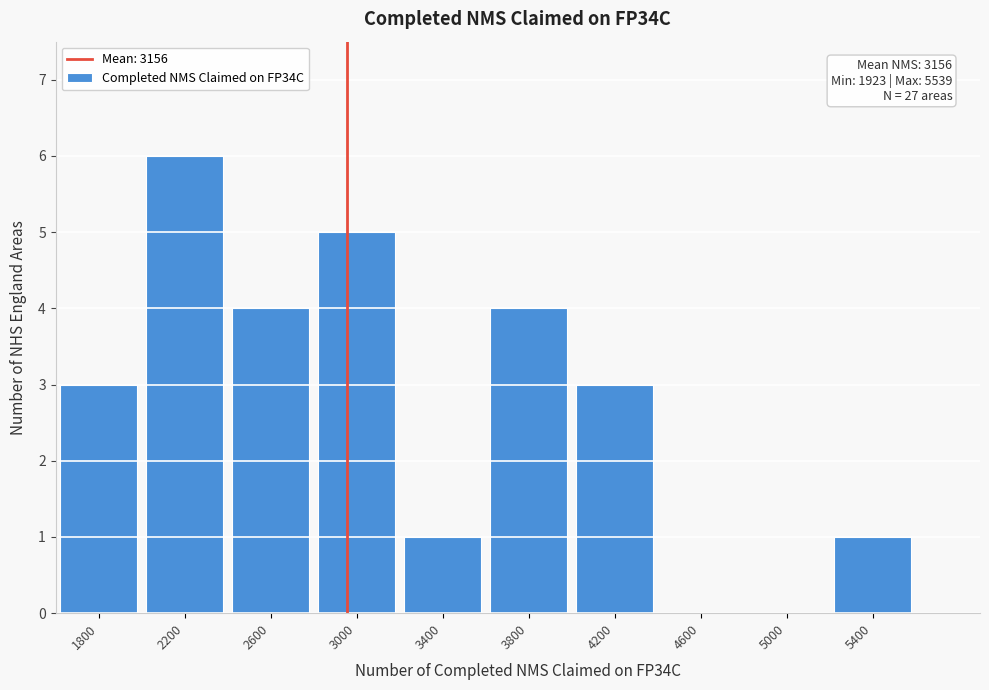

Reading left to right, list all the values displayed in this chart.

1800=3	2200=6	2600=4	3000=5	3400=1	3800=4	4200=3	4600=0	5000=0	5400=1